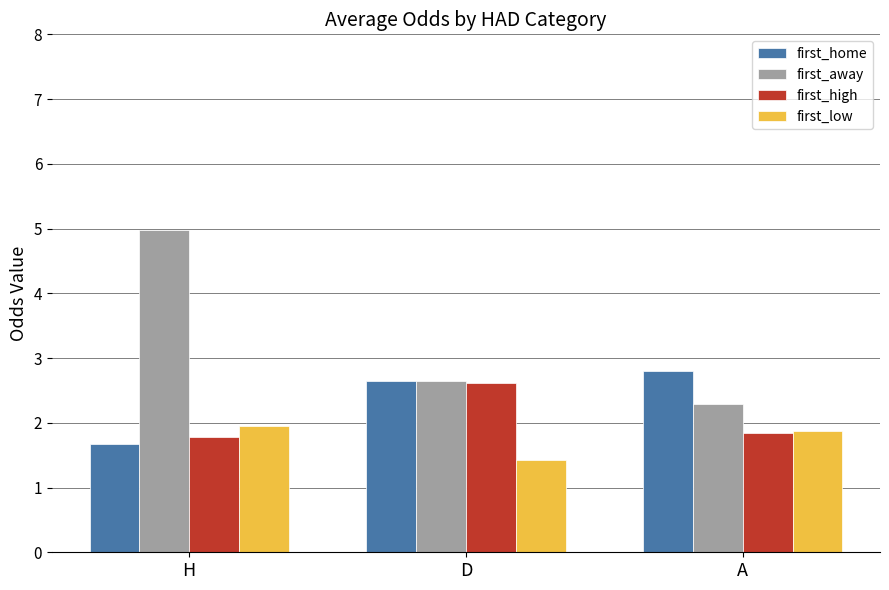

Which category has the highest value in the first_away series?

H